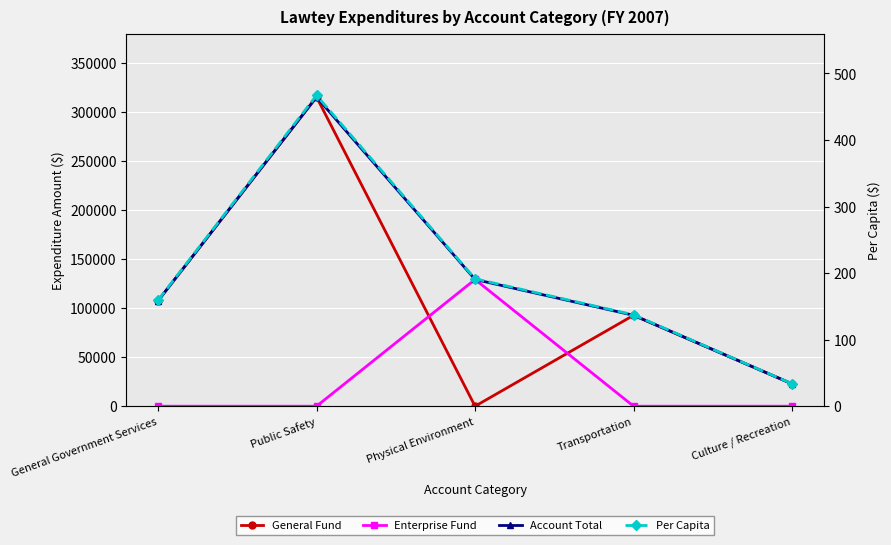

What is the label of the 5th point from the left?

Culture / Recreation